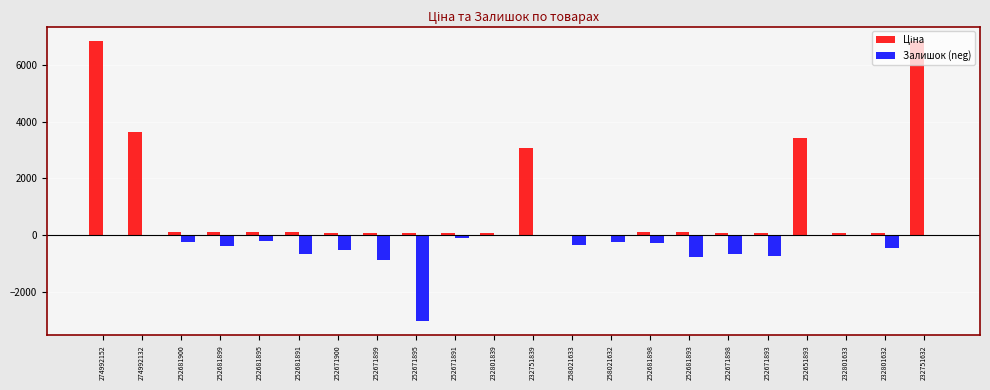

What is the sum of all Залишок (neg) values?

-9737.0